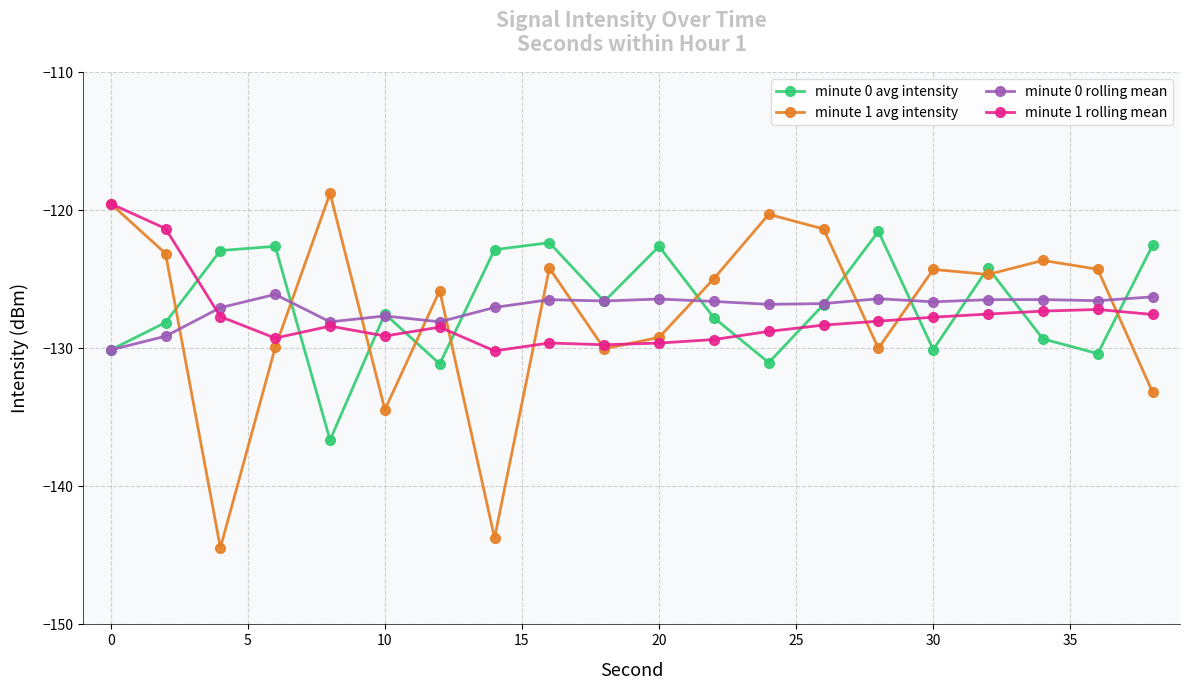

How many lines are shown in the chart?

4